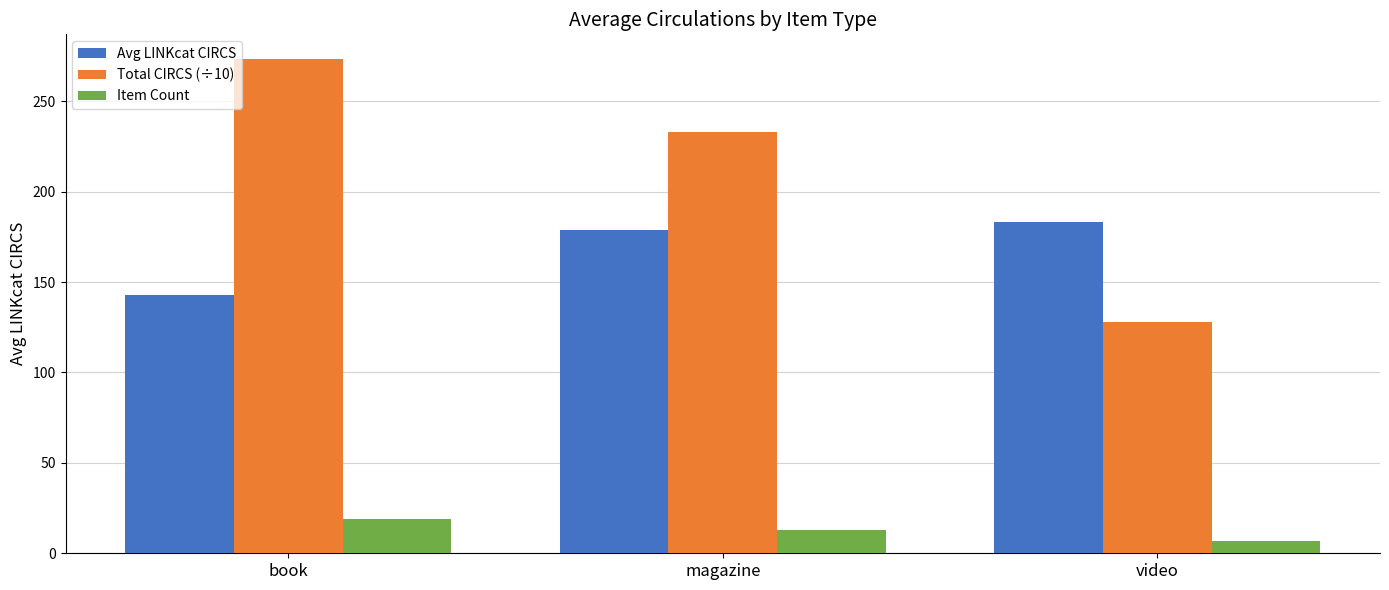

At which category is the sum across all series the highest?

book